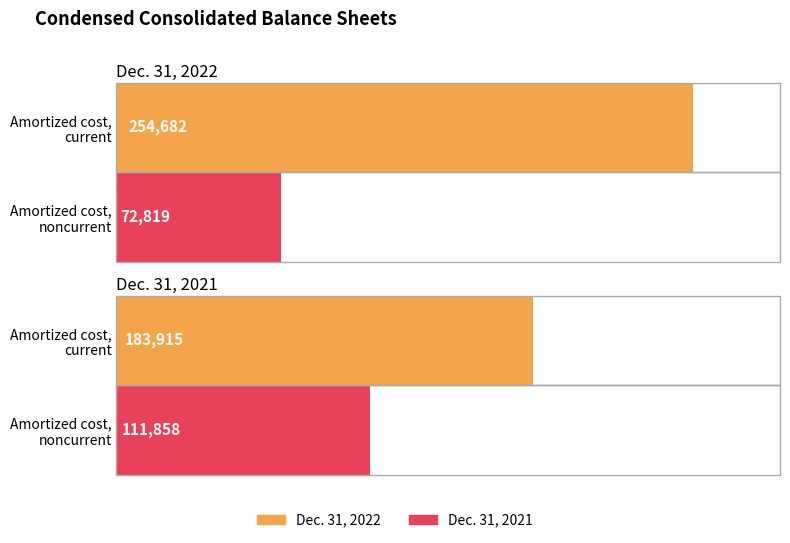

What is the highest value of the Dec. 31, 2021 series?

183915